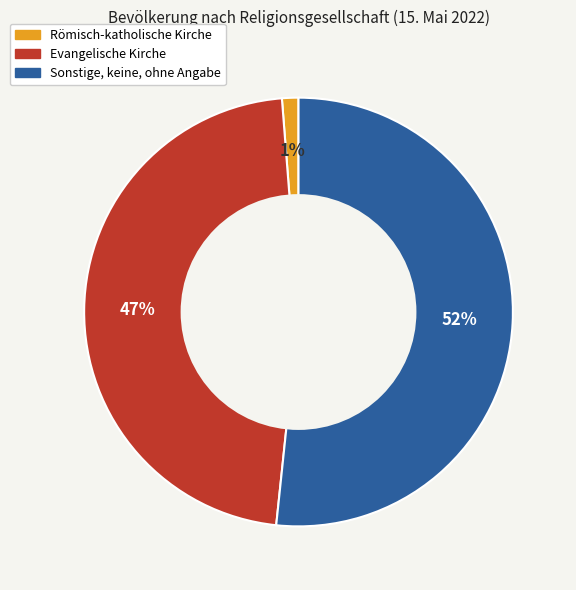

What is the majority slice?

Sonstige, keine, ohne Angabe